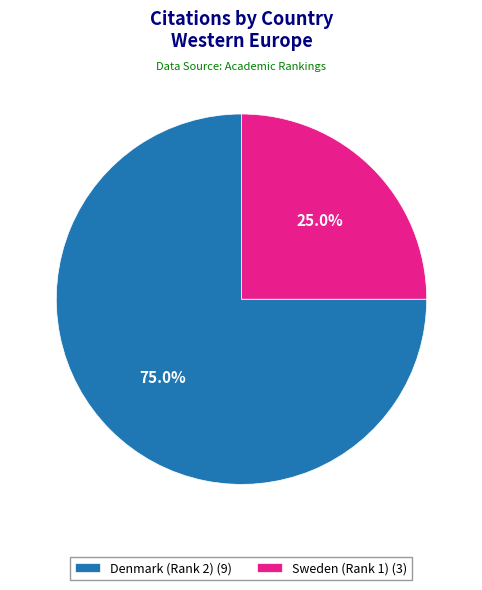

Rank the categories by value from lowest to highest.

Sweden (Rank 1), Denmark (Rank 2)